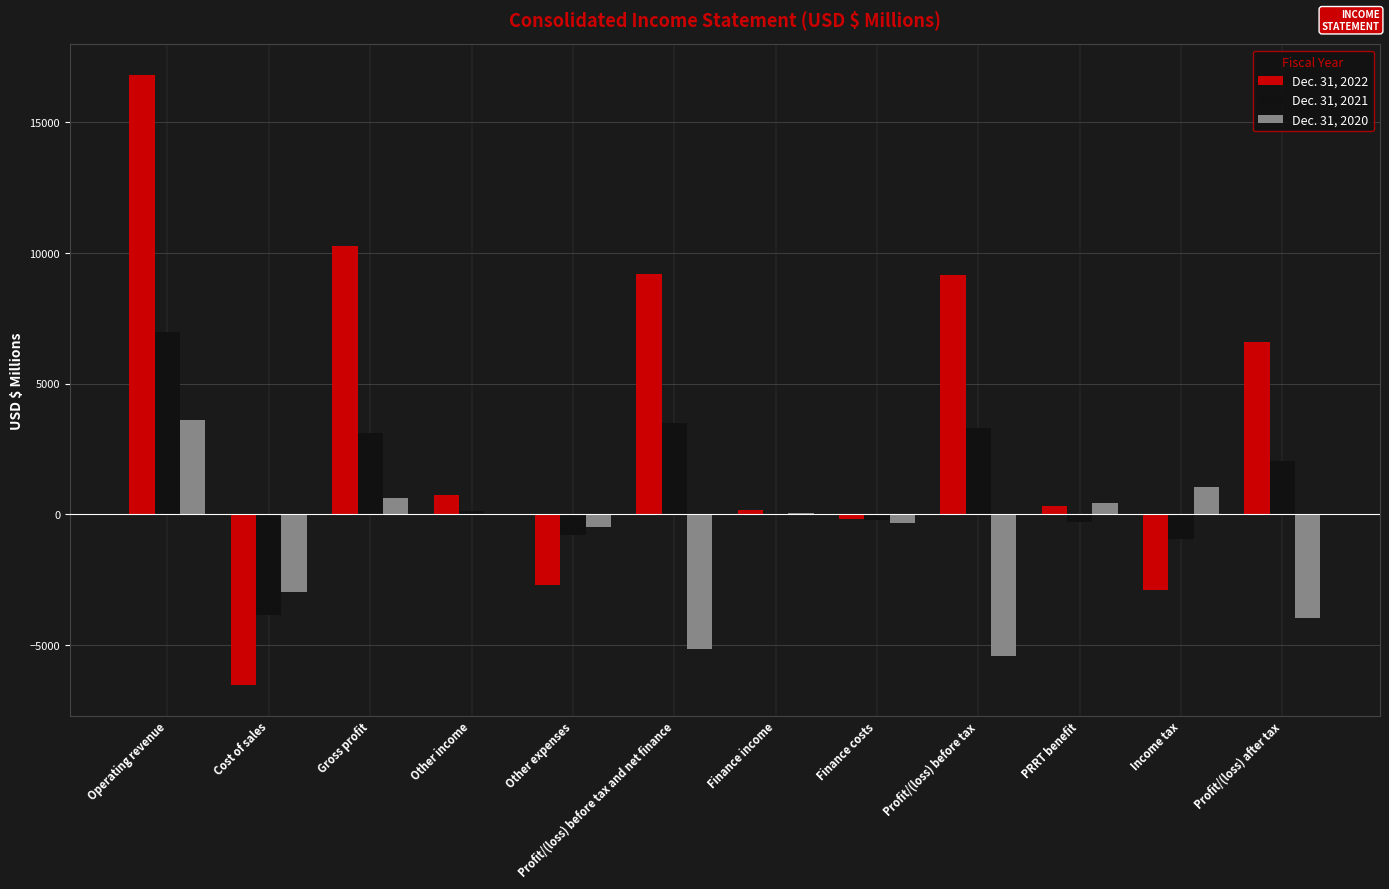

Which series changed the most between Cost of sales and Gross profit?

Dec. 31, 2022